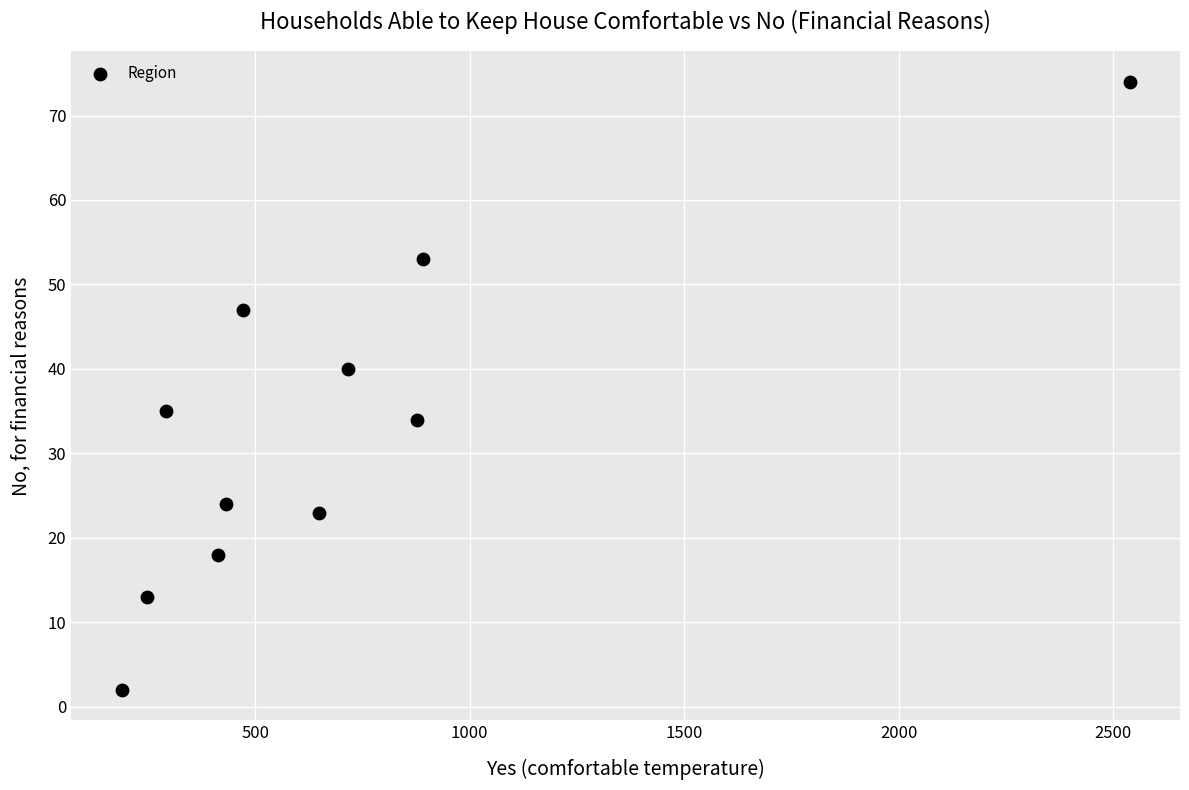

What is the range of Y values (max minus min)?

72